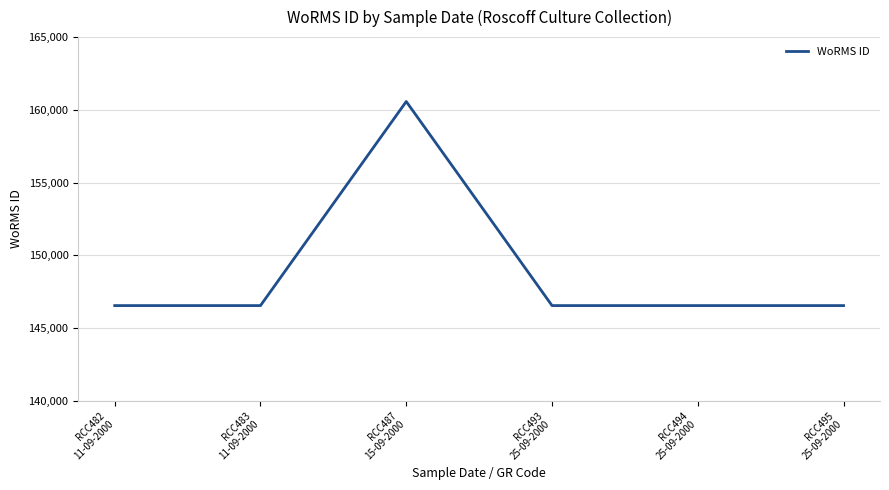

What position from the left is RCC495
25-09-2000?

6